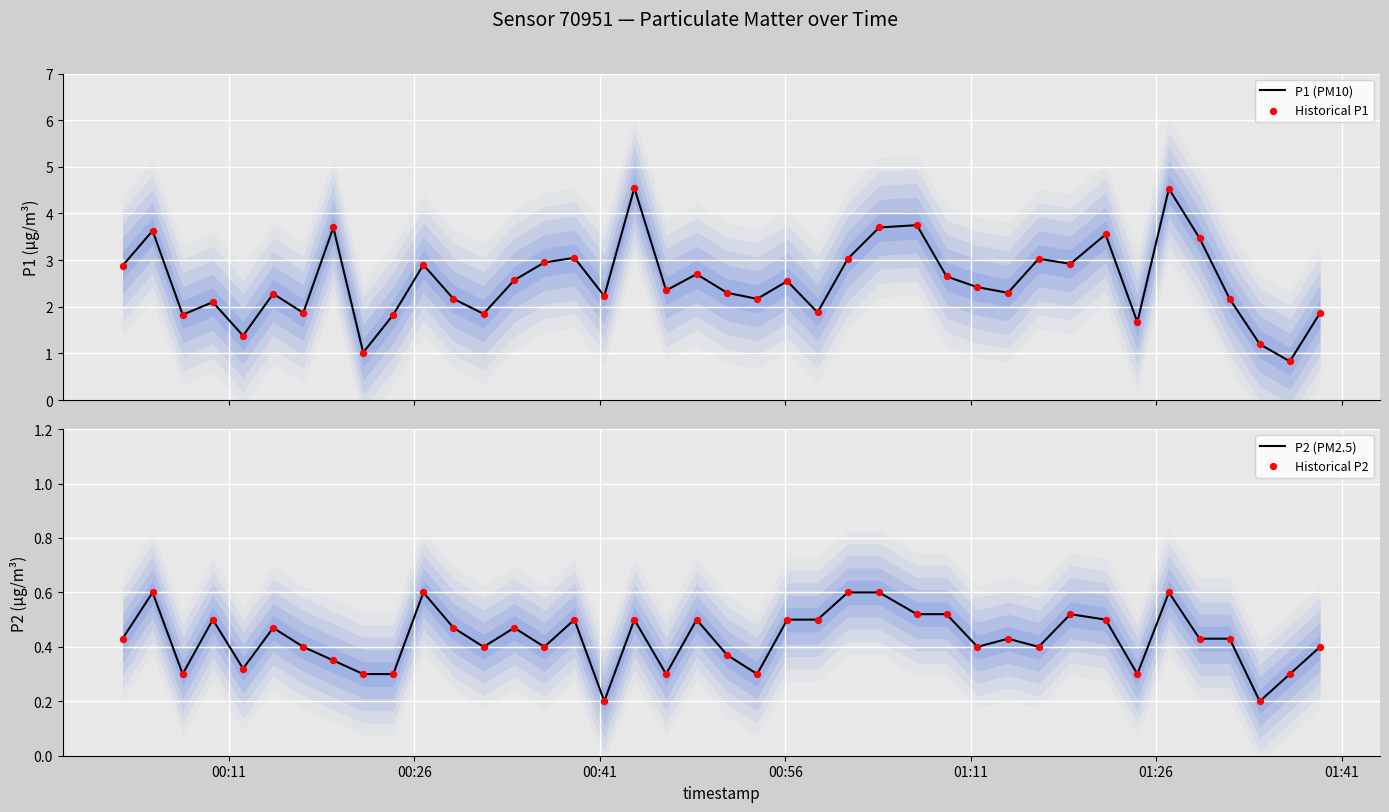

Which series has the widest spread of Y values?

P1 (PM10)